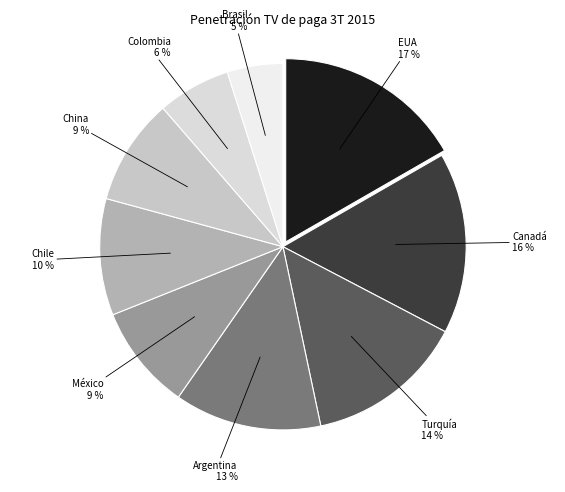

True or false: Turquía accounts for 14% of the total.

True